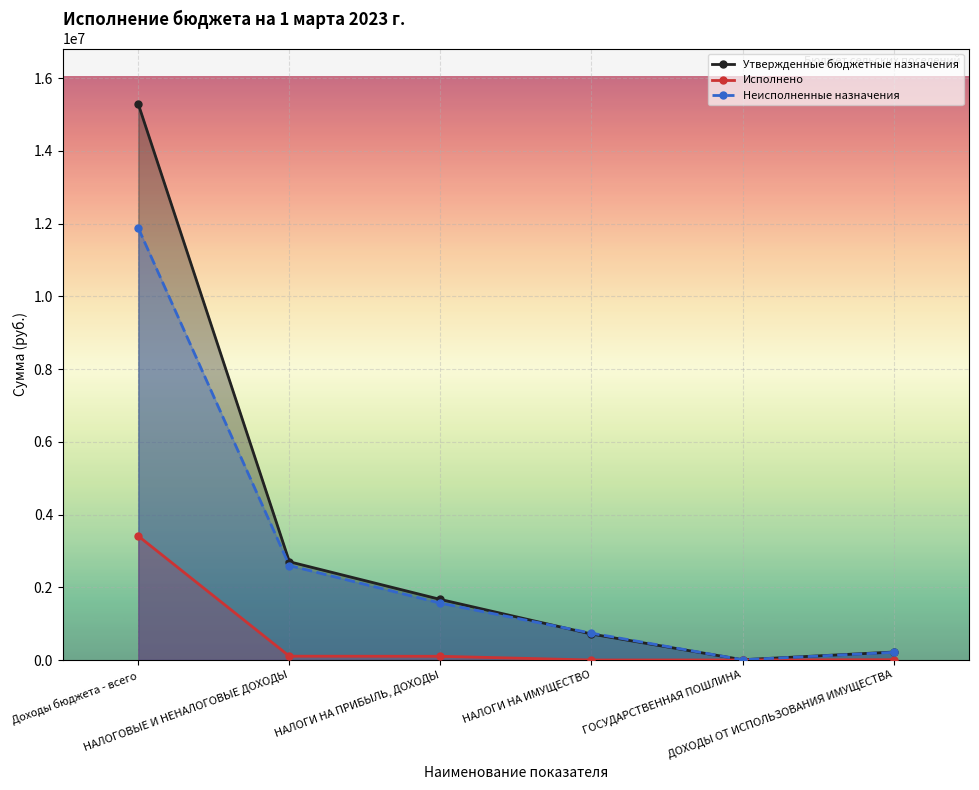

What is the difference between the second highest and minimum values in the Неисполненные назначения series?

2590776.1